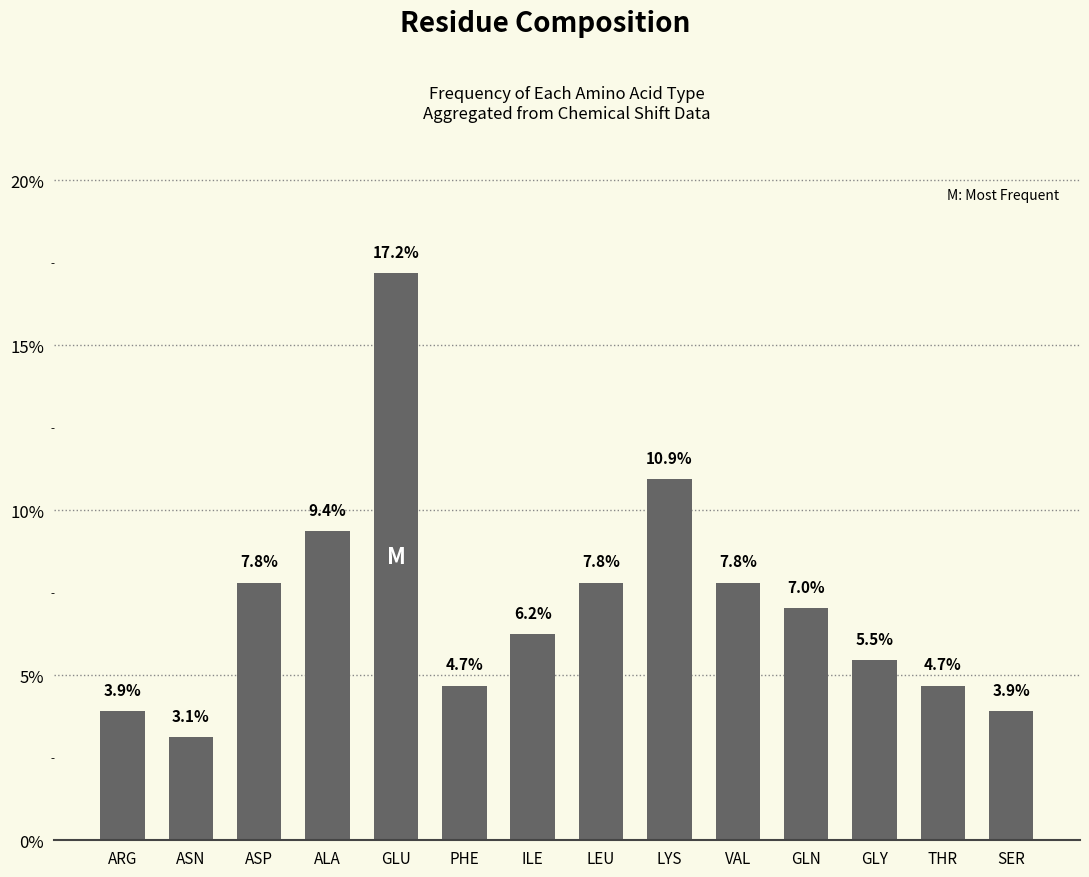

Does the chart contain stacked bars?

No